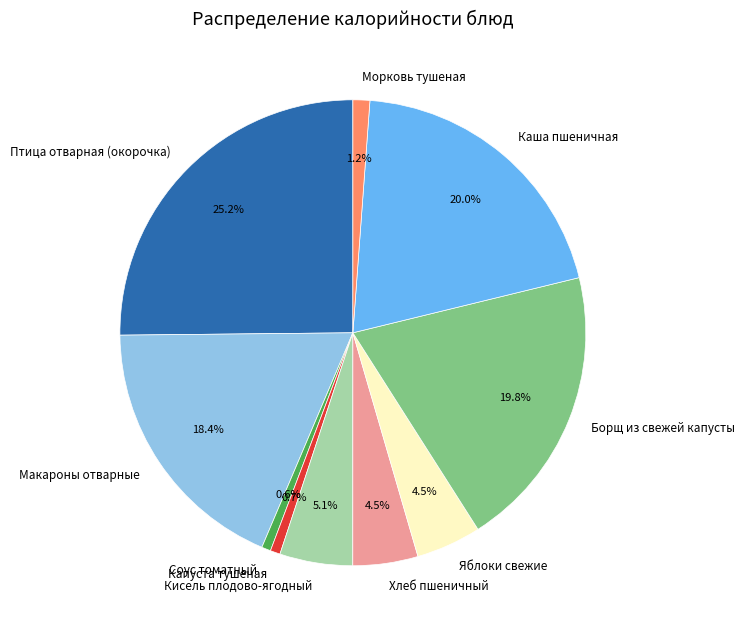

The Макароны отварные slice represents 11% of the pie. True or false?

False